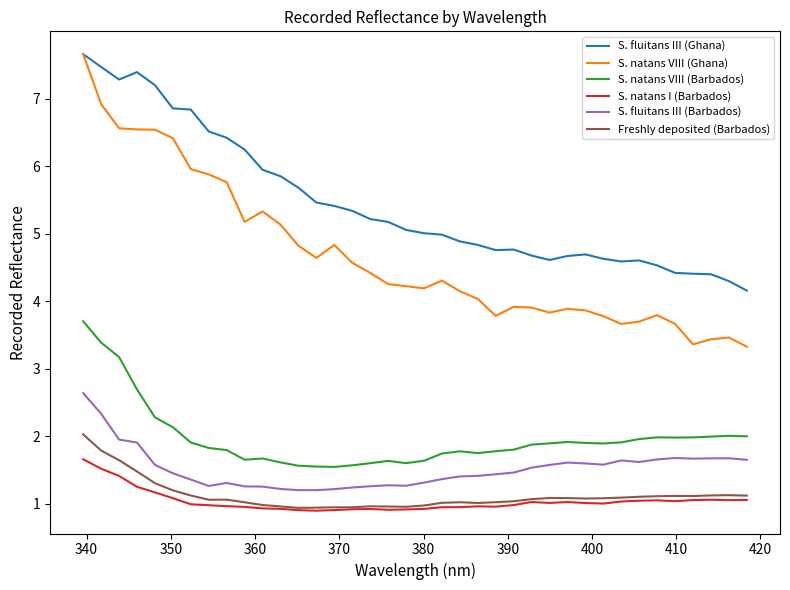

Which series has the widest spread of values?

S. natans VIII (Ghana)